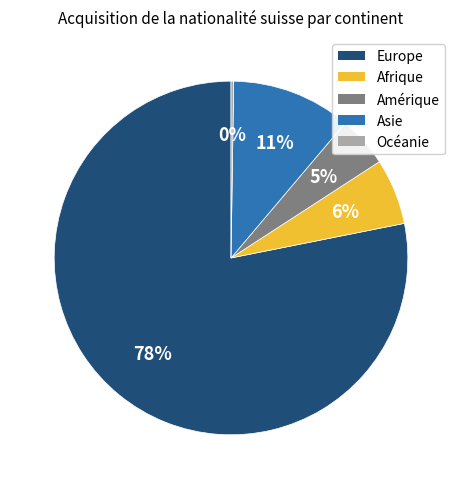

What is the largest slice in the pie chart?

Europe